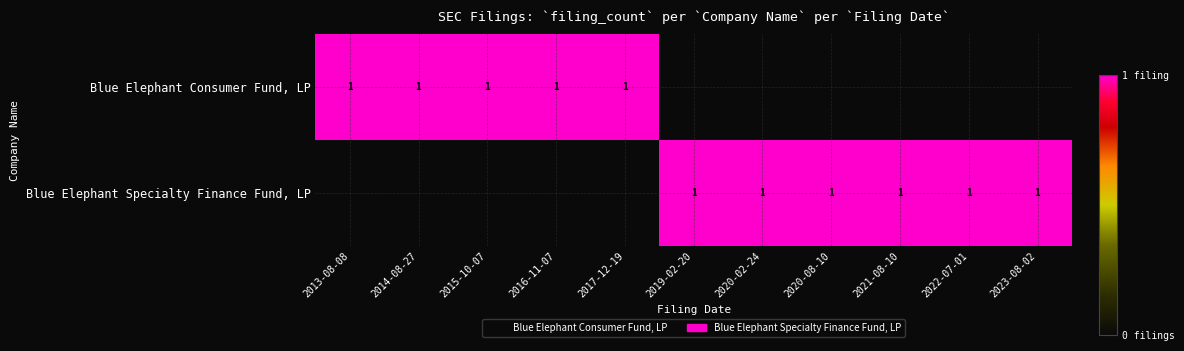

The value of Blue Elephant Specialty Finance Fund, LP at 2023-08-02 is 1. True or false?

True